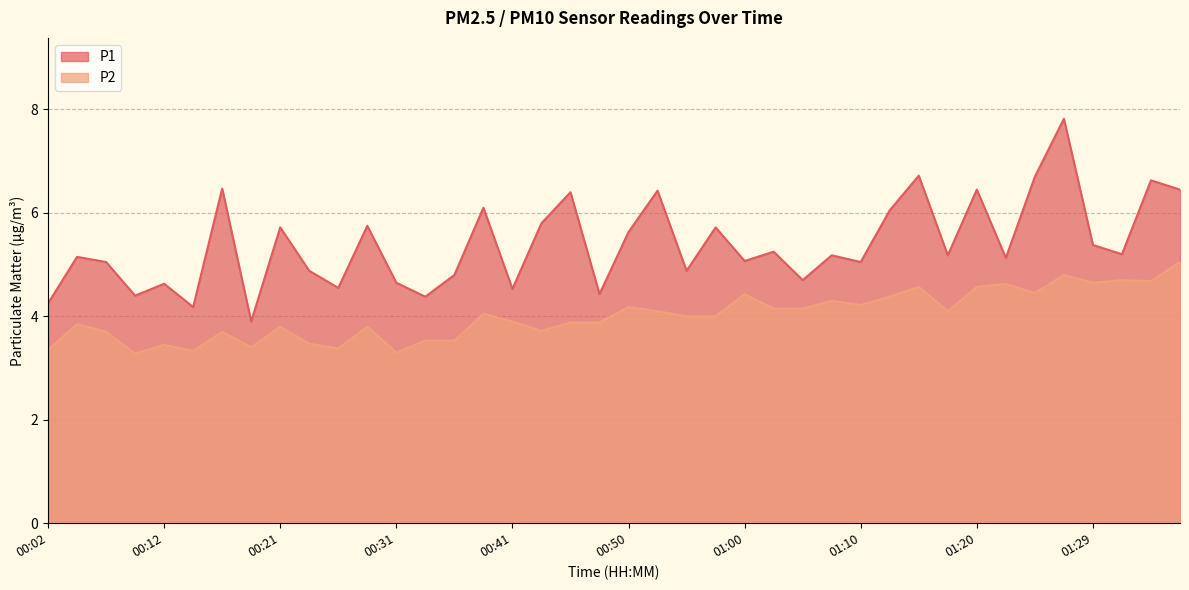

Which series has the largest total across all categories?

P1